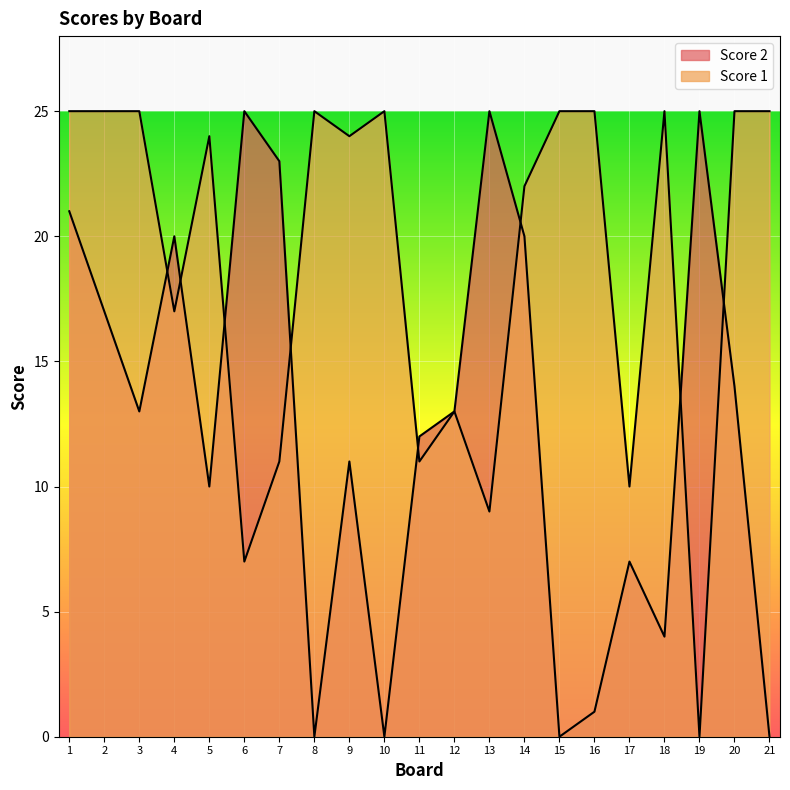

Is it true that Score 2 equals -17 at 8?

False